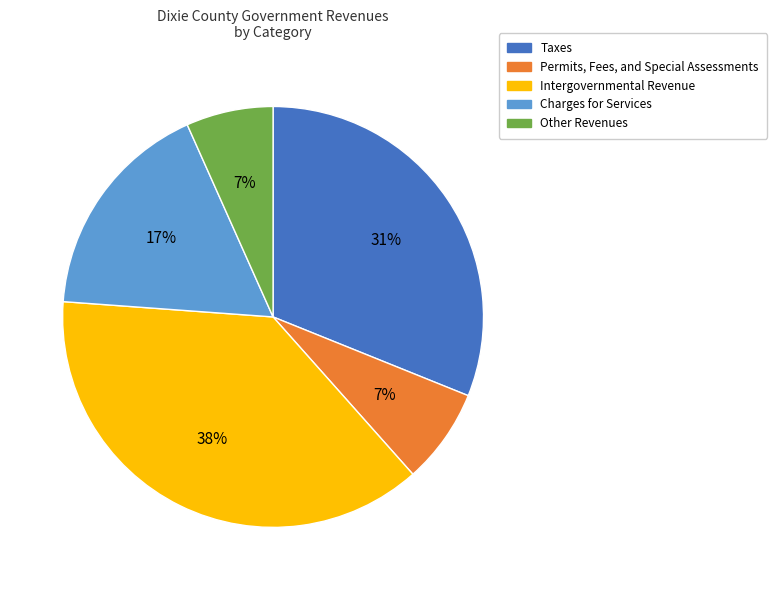

Approximately how many times larger is the value at Permits, Fees, and Special Assessments compared to Intergovernmental Revenue?

0.2